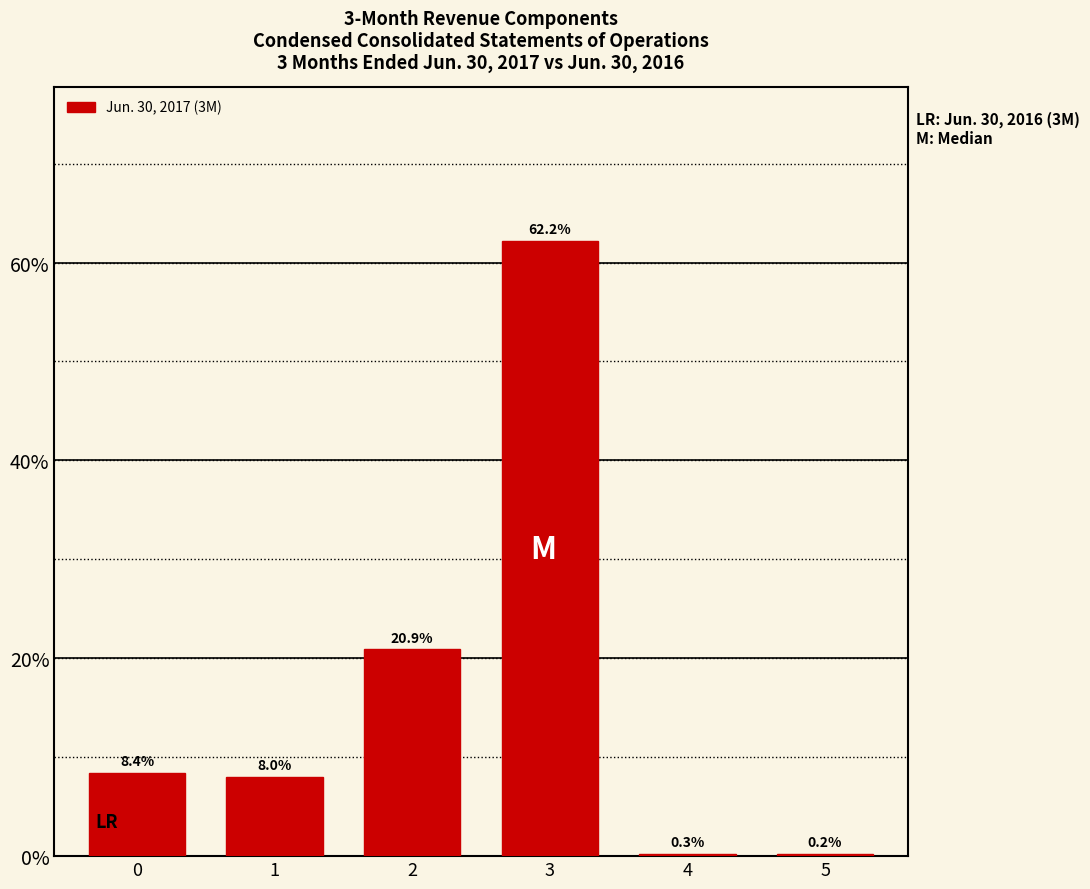

Reading right to left, list all the values displayed in this chart.

5=0.2	4=0.3	3=62.2	2=20.9	1=8.0	0=8.4